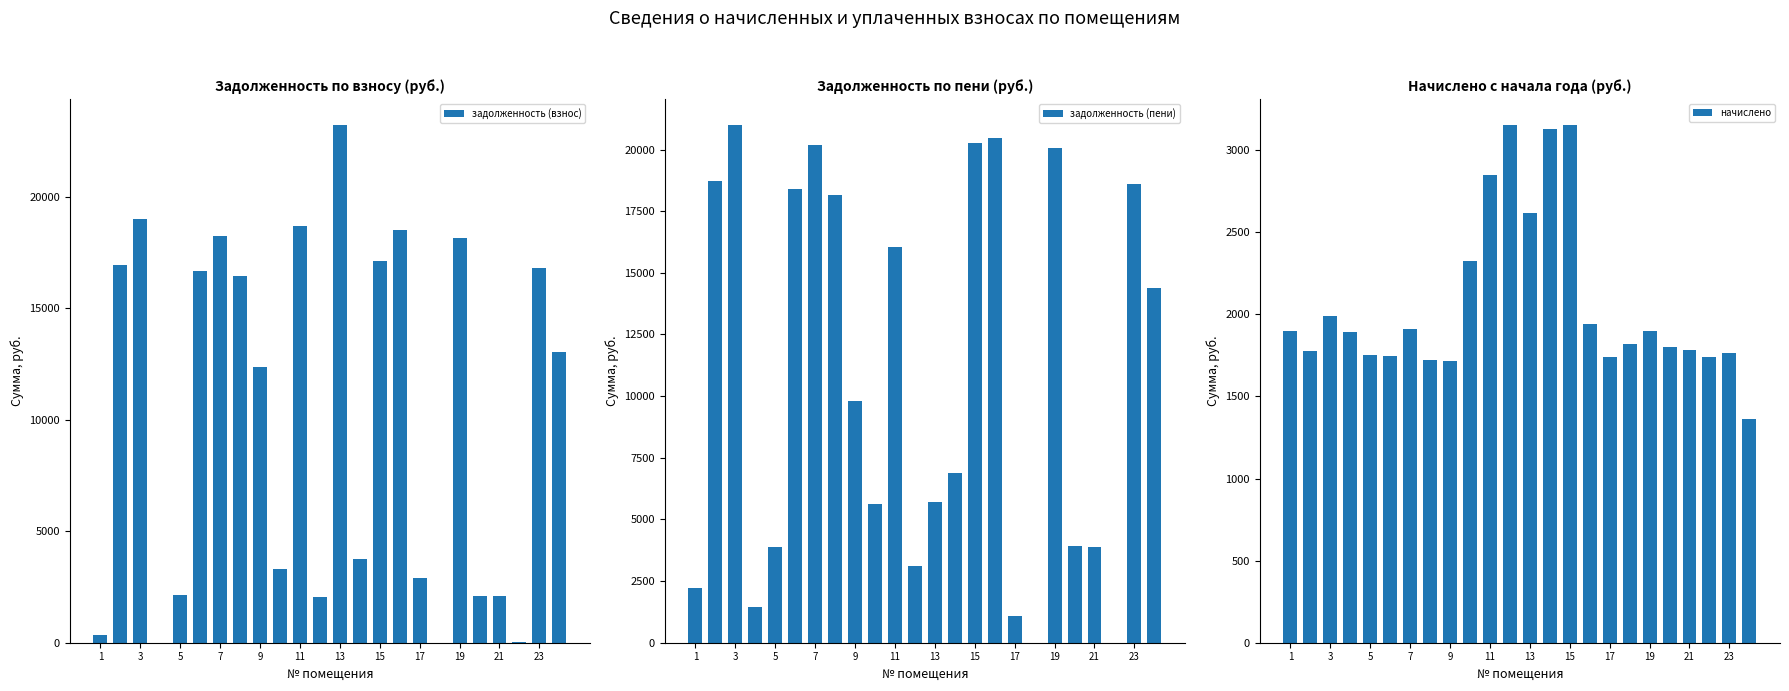

True or false: задолженность (пени) has a value of 4106.4 at 23.

False